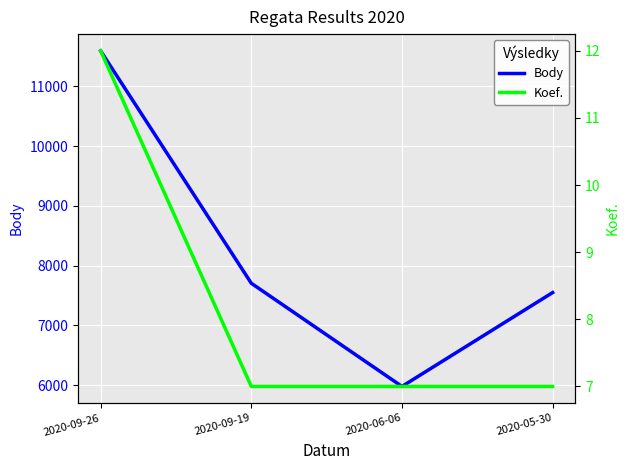

What are all the series names shown in the legend?

Body, Koef.